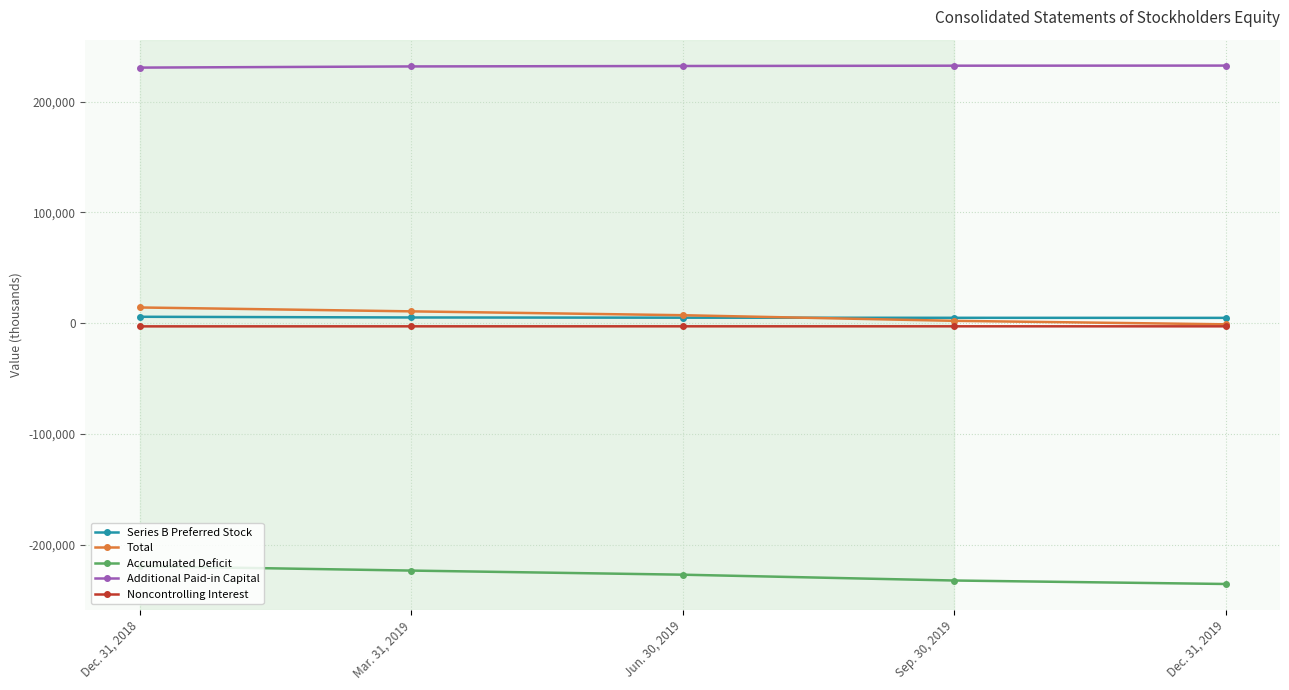

What is the label of the 1st point from the left?

Dec. 31, 2018